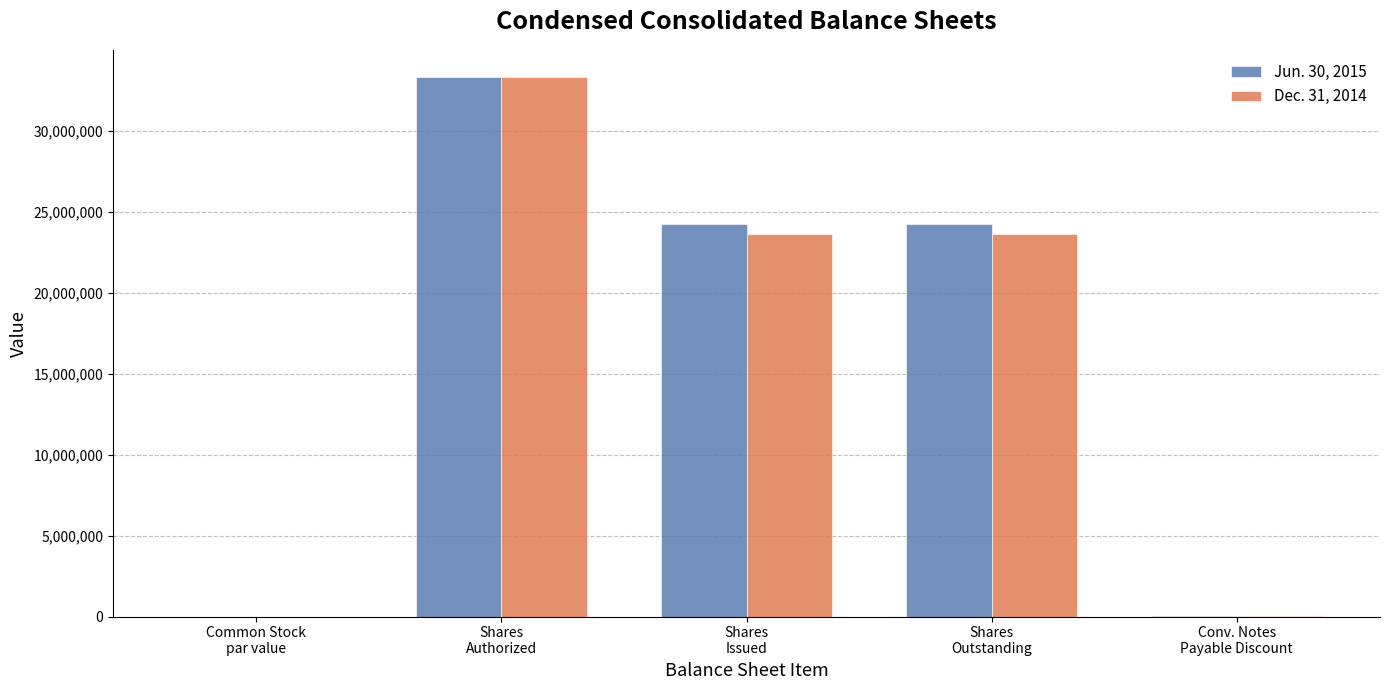

What is the sum of all Jun. 30, 2015 values?

81782674.0